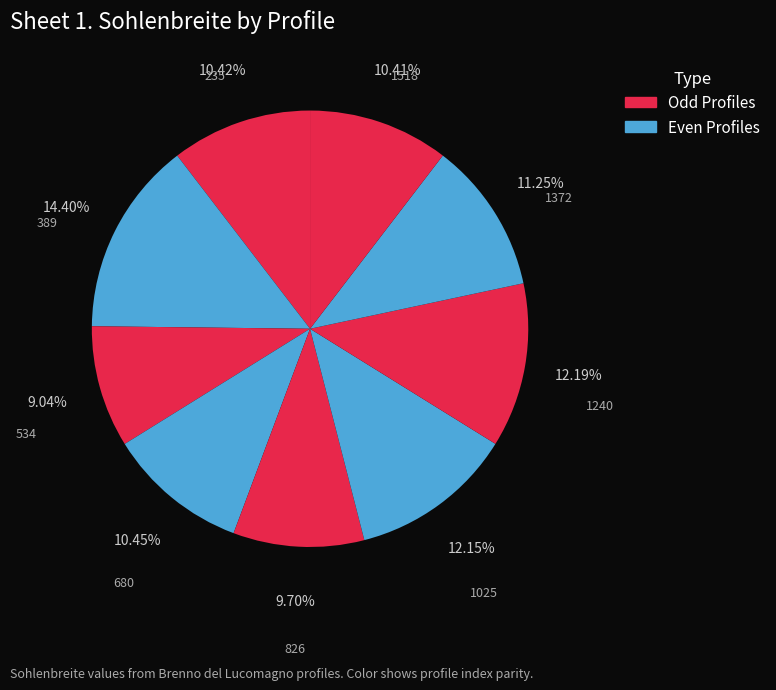

Count the number of slices in the pie.

9